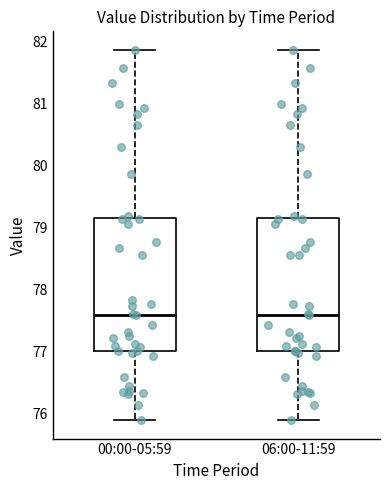

Reading left to right, read every box against the y-axis: the position of its median line, the range the box covers, and the ends of its whiskers. The values are not printed on the chart, so give them approximately, as read against the axis.

00:00-05:59: median 77.6, box 77.0 to 79.2, whiskers 75.9 to 81.9
06:00-11:59: median 77.6, box 77.0 to 79.2, whiskers 75.9 to 81.9